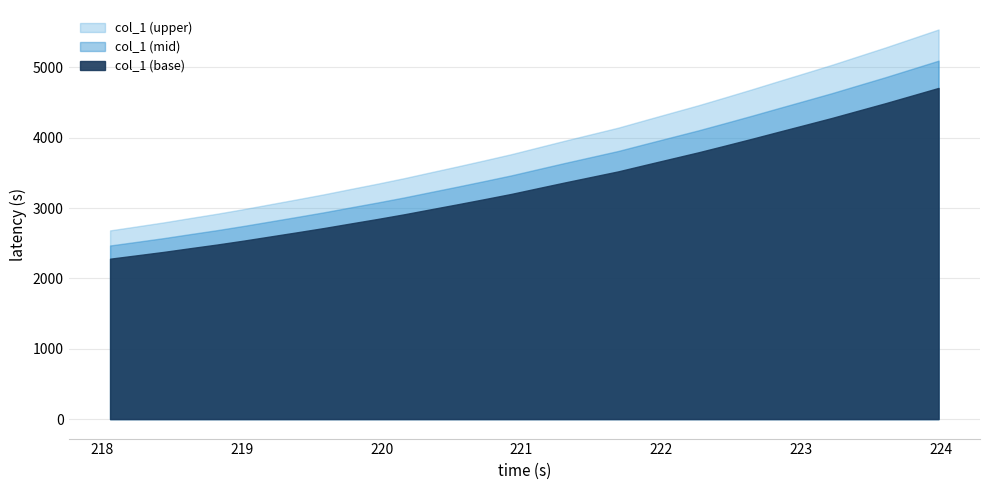

How many lines are shown in the chart?

1